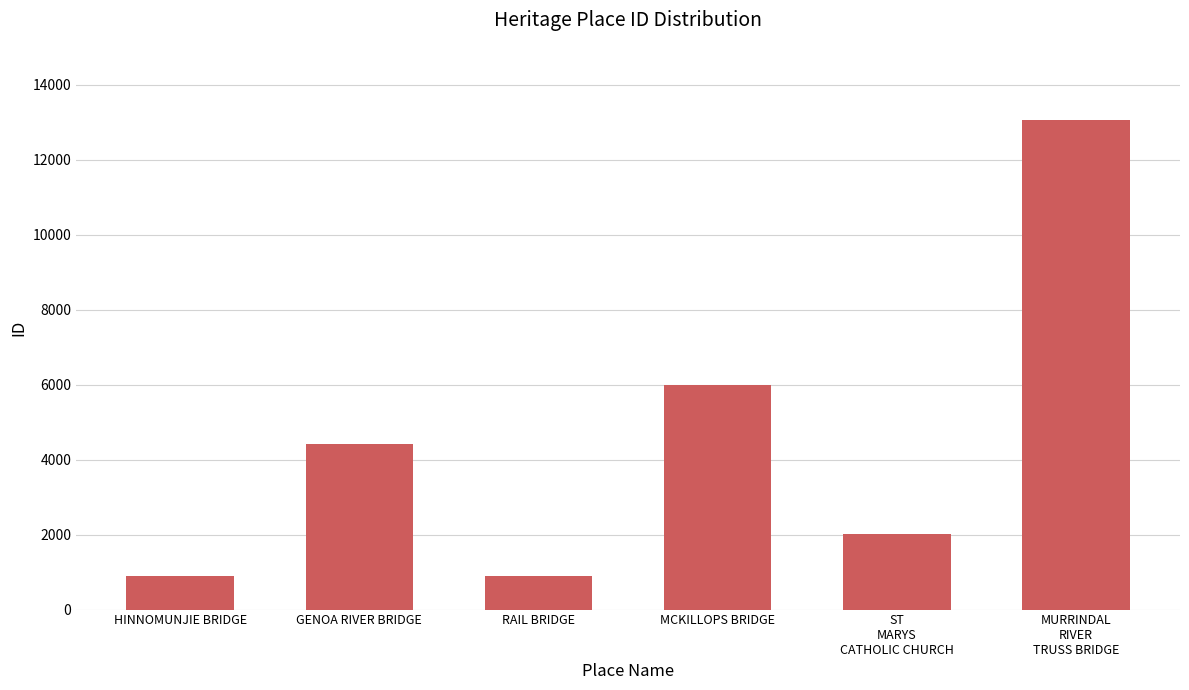

Where is the data nearest to the value 6974?

MCKILLOPS BRIDGE